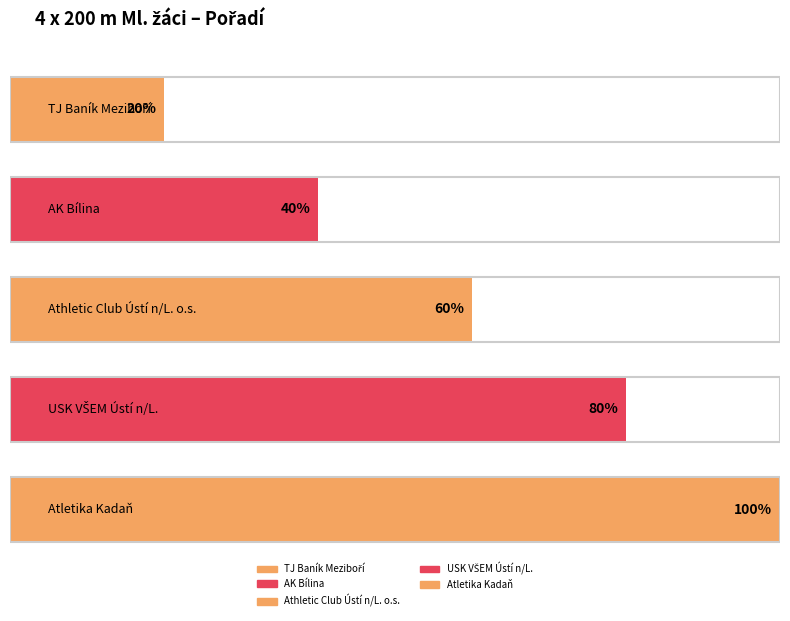

How many data points does each series have?

5